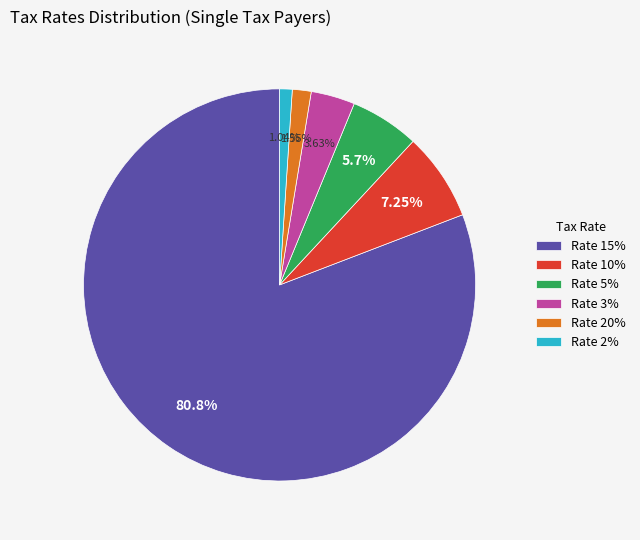

Is the sum of Rate 2% and Rate 5% greater than half?

No